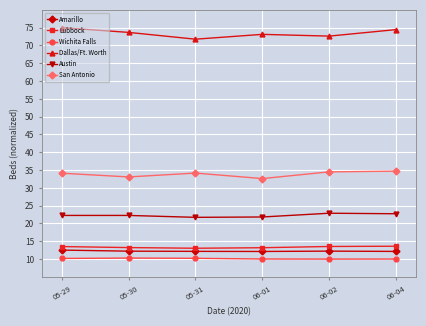

How many categories are shown in the chart?

6